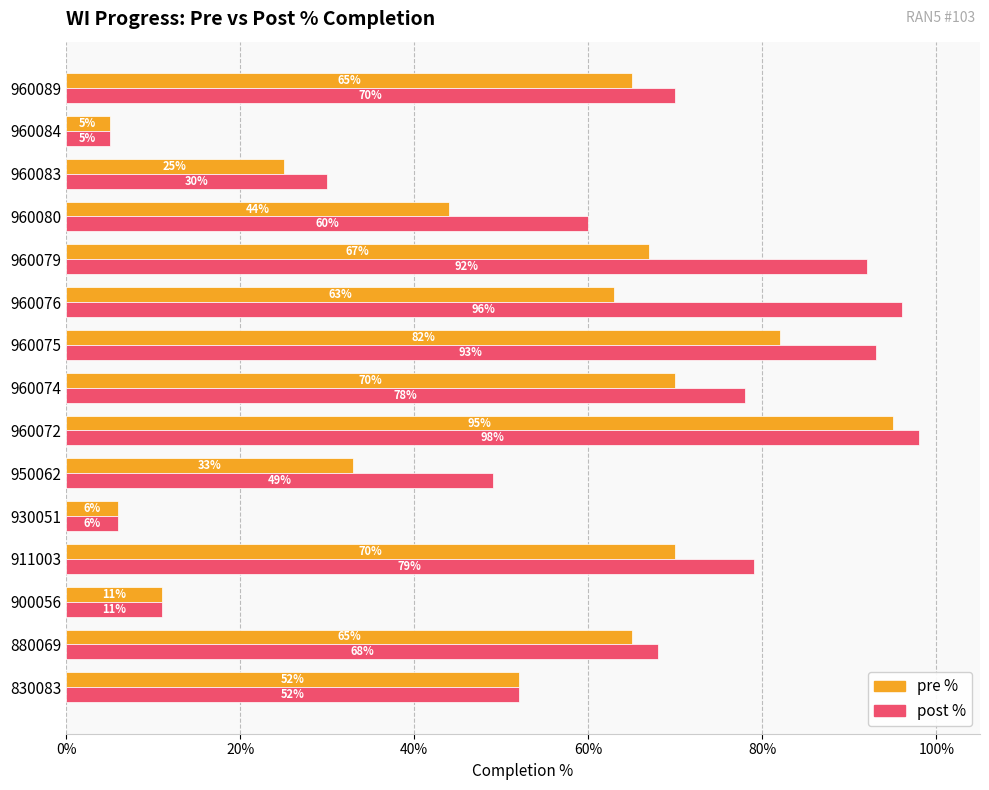

List the series in order of their peak value, highest first.

post %, pre %